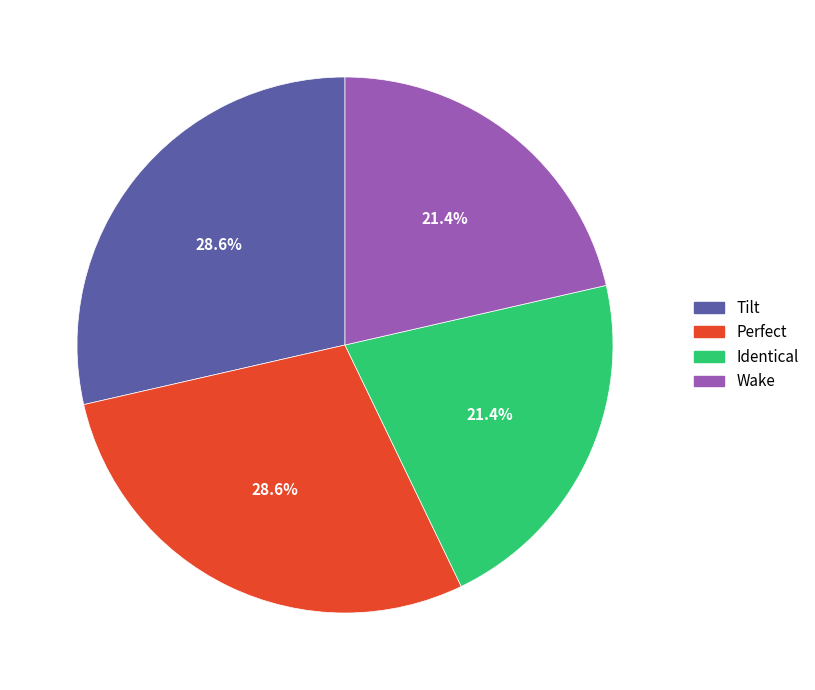

What percentage is the Wake slice, to the nearest percent?

21%